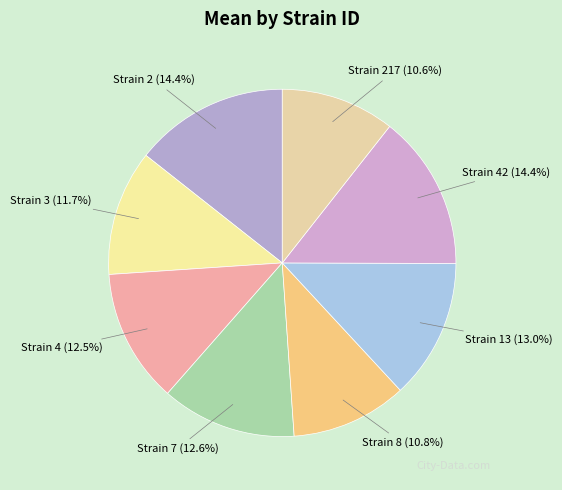

Does any single category account for the majority?

No